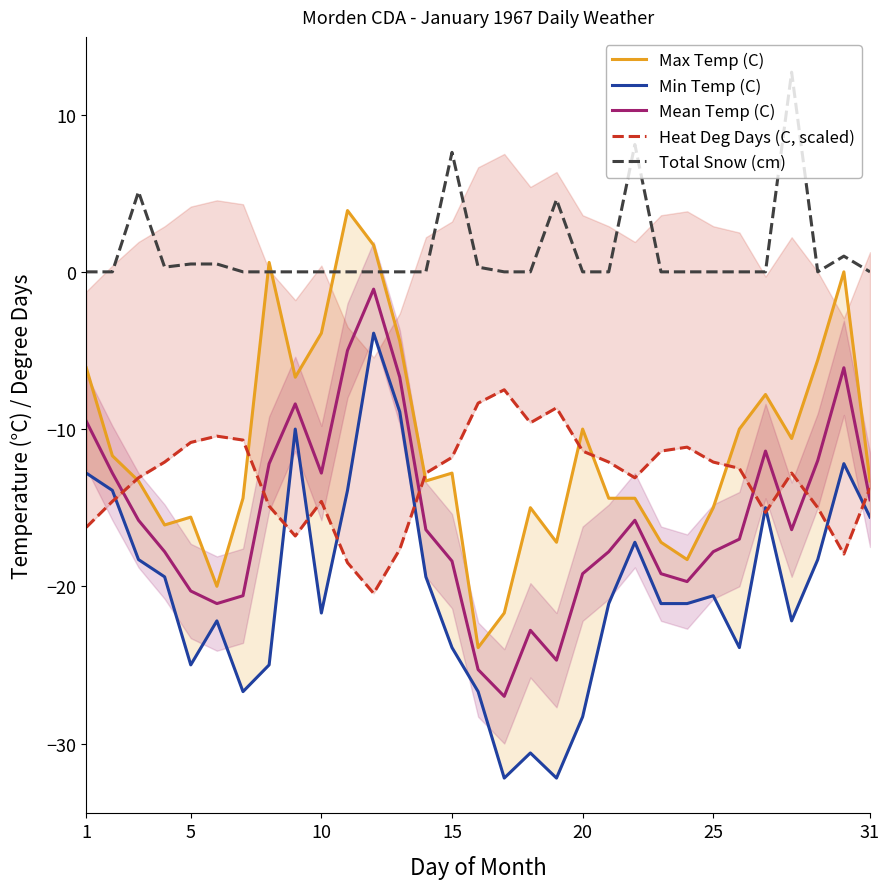

How many interior local valleys does the Total Snow (cm) series have?

2